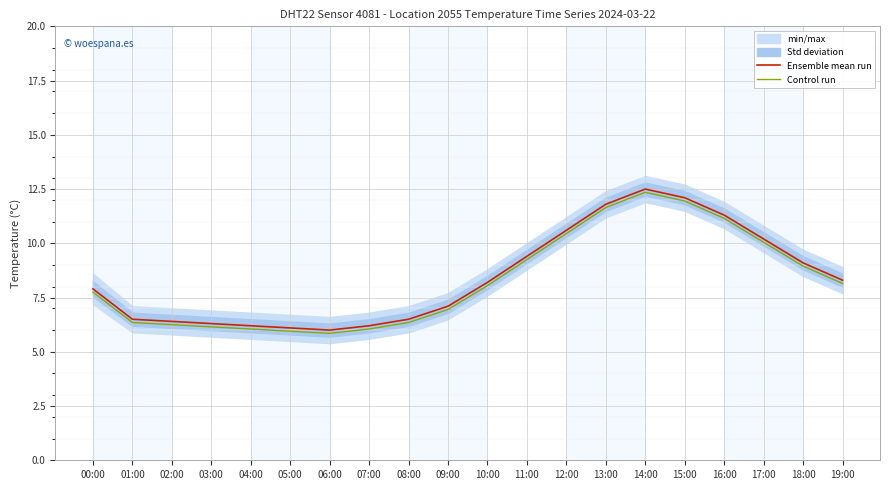

True or false: Ensemble mean run and Control run intersect in this chart.

False